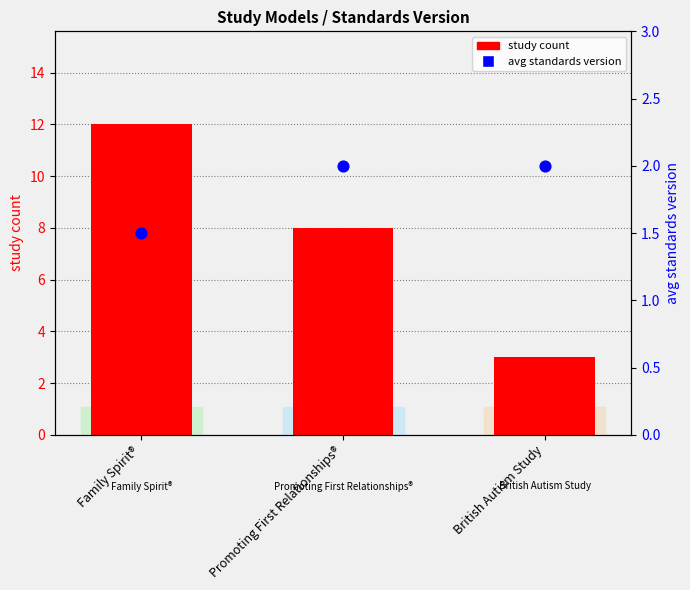

Which series has the largest total across all categories?

study count